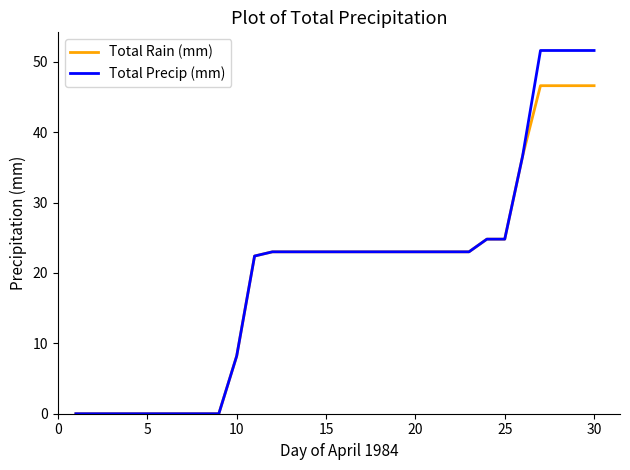

List the series in order of their overall mean, lowest first.

Total Rain (mm), Total Precip (mm)